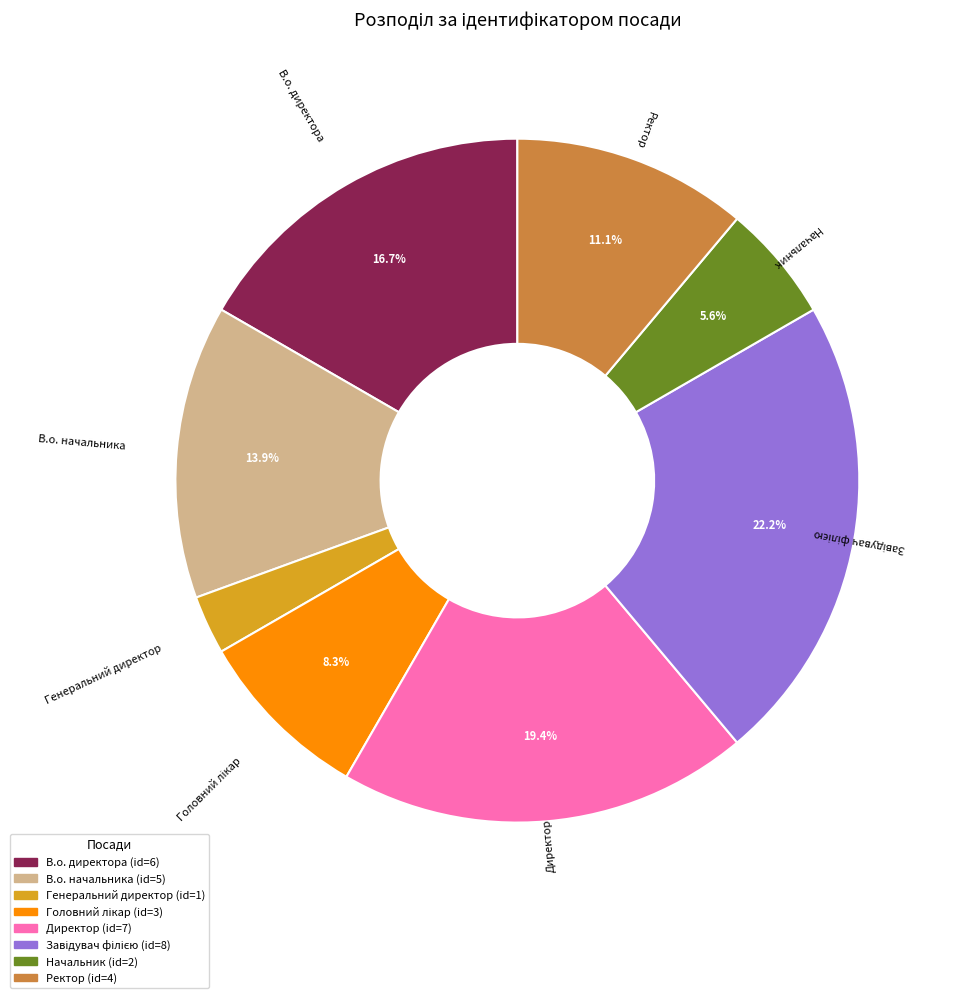

Approximately how many times larger is the value at Генеральний директор compared to Начальник?

0.5